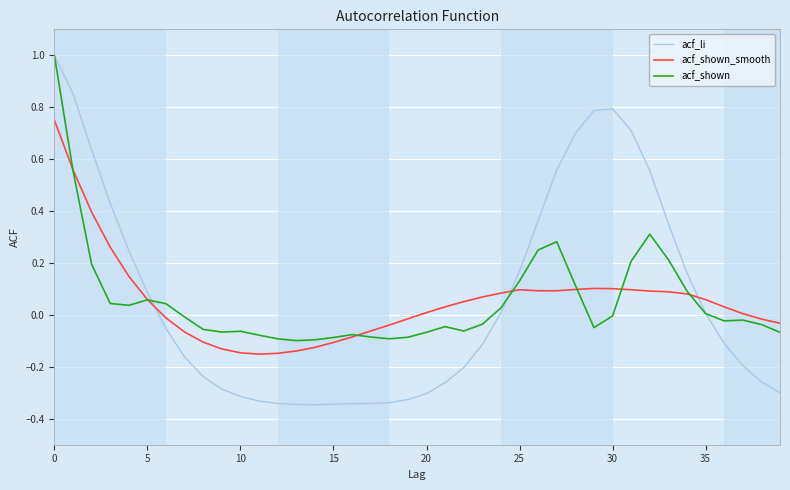

How many distinct data groups are displayed?

3